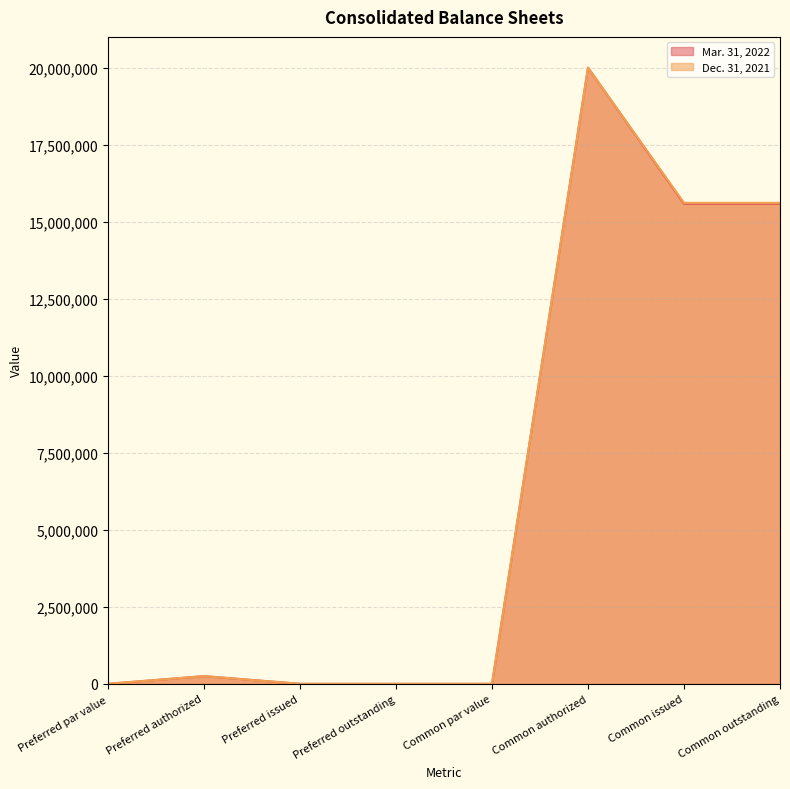

How many interior local peaks does the Dec. 31, 2021 series have?

2